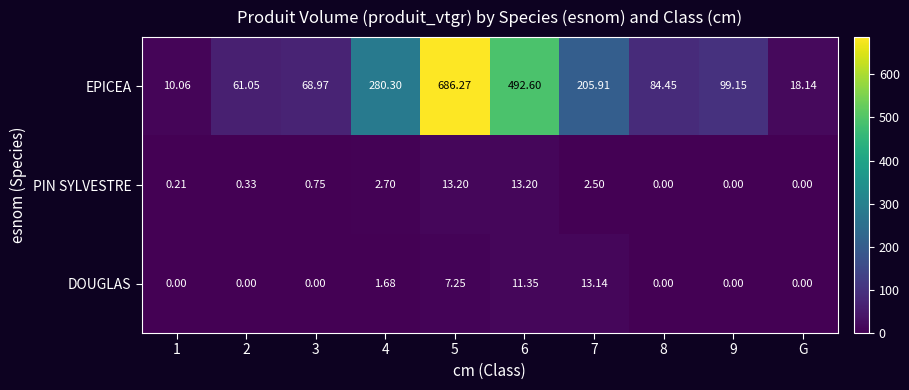

Which series has the largest total across all categories?

EPICEA